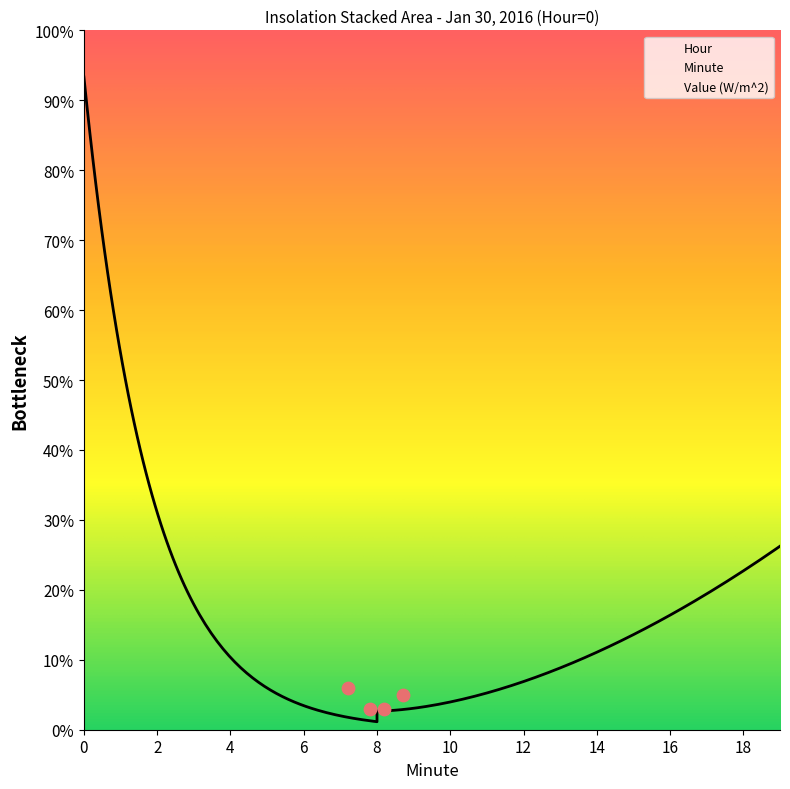

What is the total value across all series at 5?

5